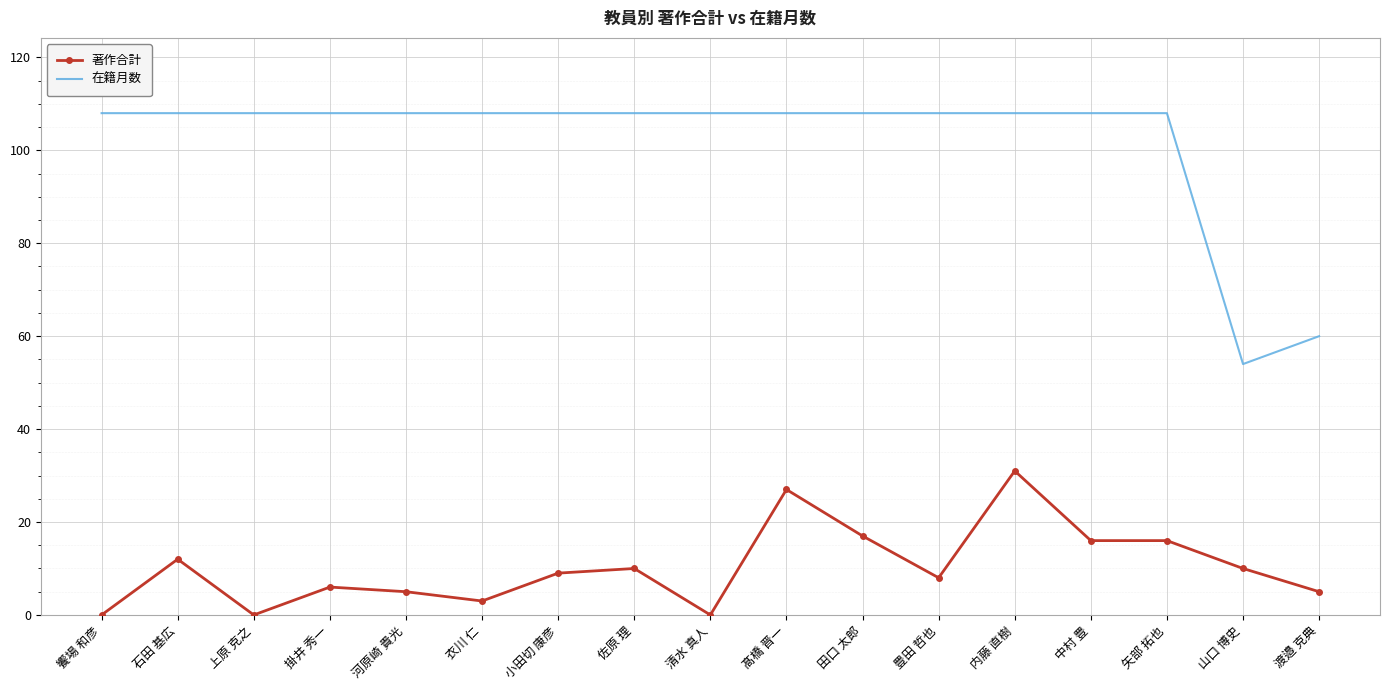

What is the highest value of the 在籍月数 series?

108